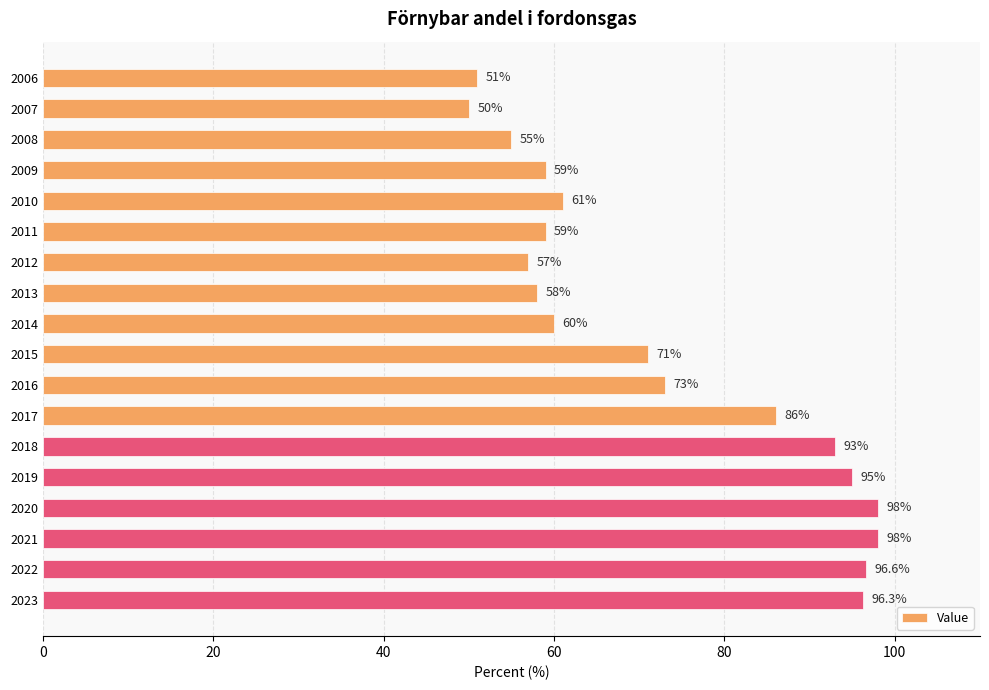

Which label corresponds to the smallest value in the chart?

2007